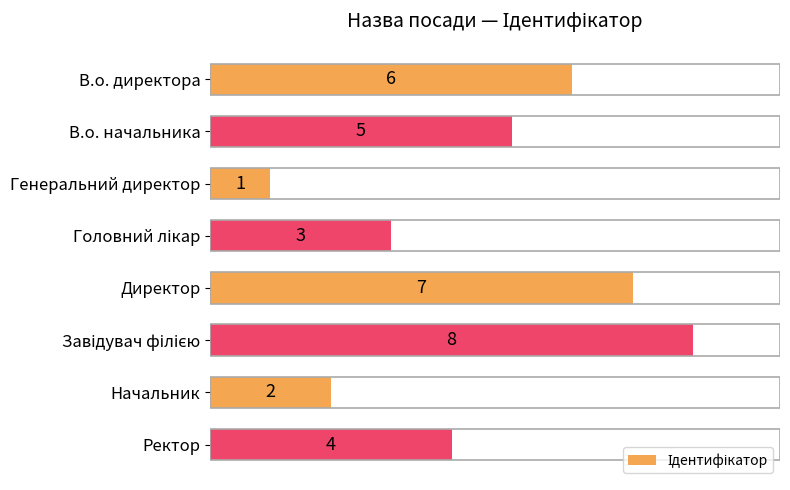

What is the change in value from Генеральний директор to Директор?

+6